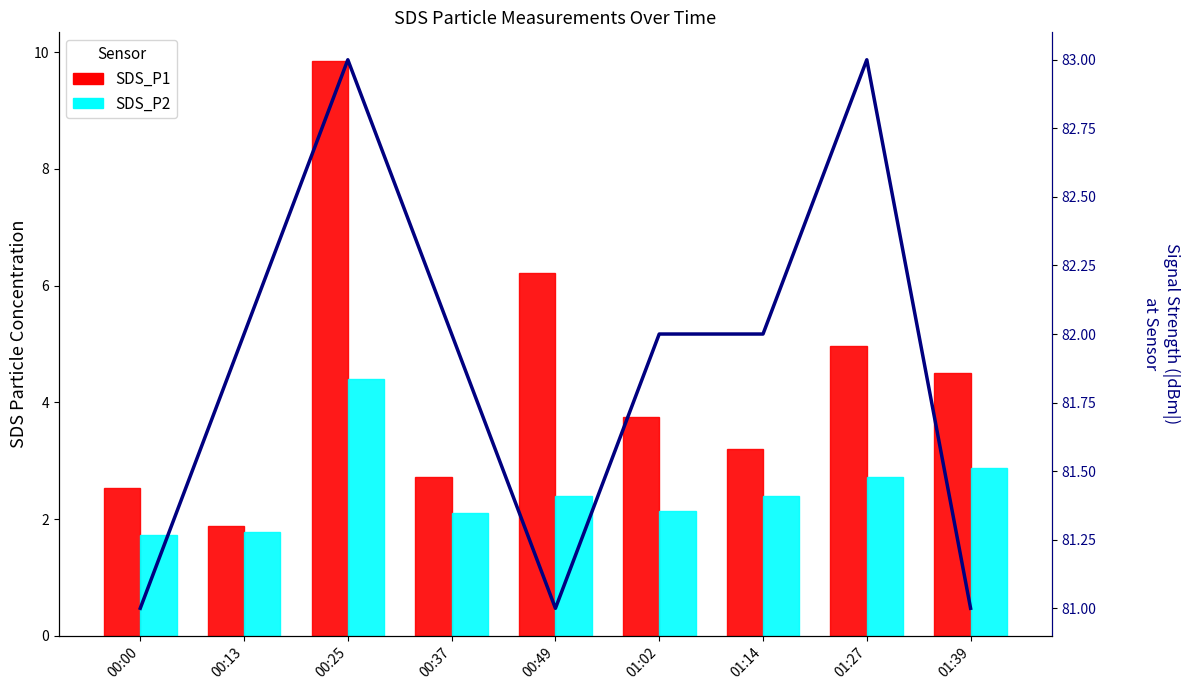

How many series are shown in this chart?

3